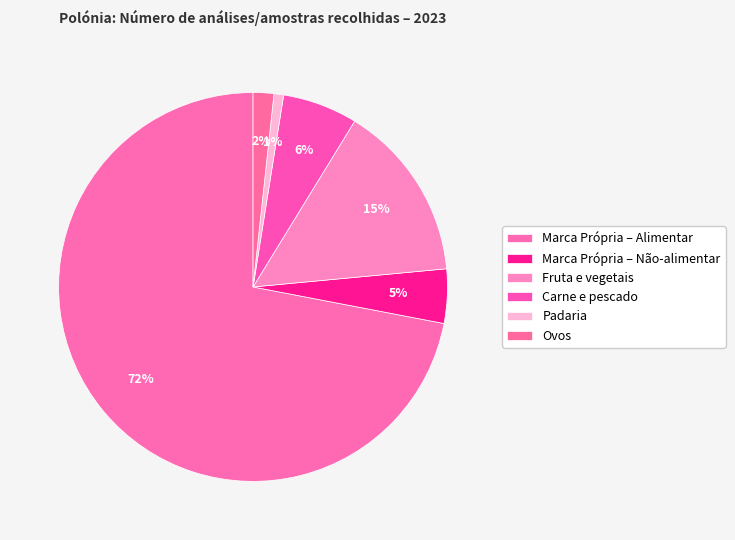

True or false: Marca Própria – Não-alimentar accounts for 5% of the total.

True